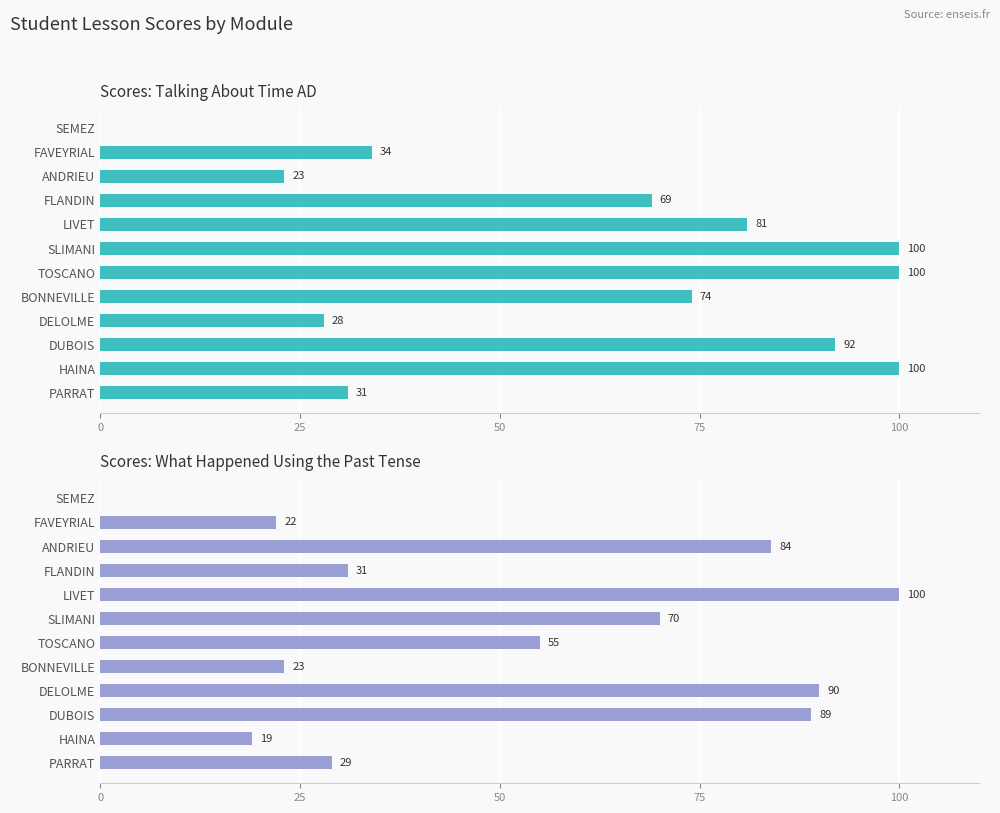

Which series has the largest range (max minus min)?

note leçon /100 (Talking About Time)